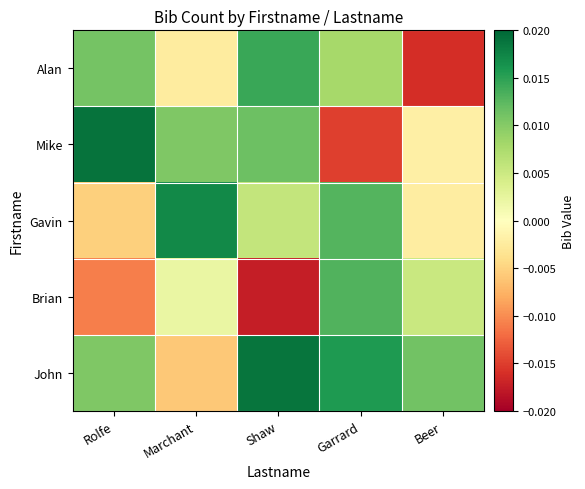

Reading left to right, extract all data points from this chart.

Alan: Rolfe=0.0	Marchant=-0.0	Shaw=0.0	Garrard=0.0	Beer=-0.0
Mike: Rolfe=0.0	Marchant=0.0	Shaw=0.0	Garrard=-0.0	Beer=-0.0
Gavin: Rolfe=-0.0	Marchant=0.0	Shaw=0.0	Garrard=0.0	Beer=-0.0
Brian: Rolfe=-0.0	Marchant=0.0	Shaw=-0.0	Garrard=0.0	Beer=0.0
John: Rolfe=0.0	Marchant=-0.0	Shaw=0.0	Garrard=0.0	Beer=0.0